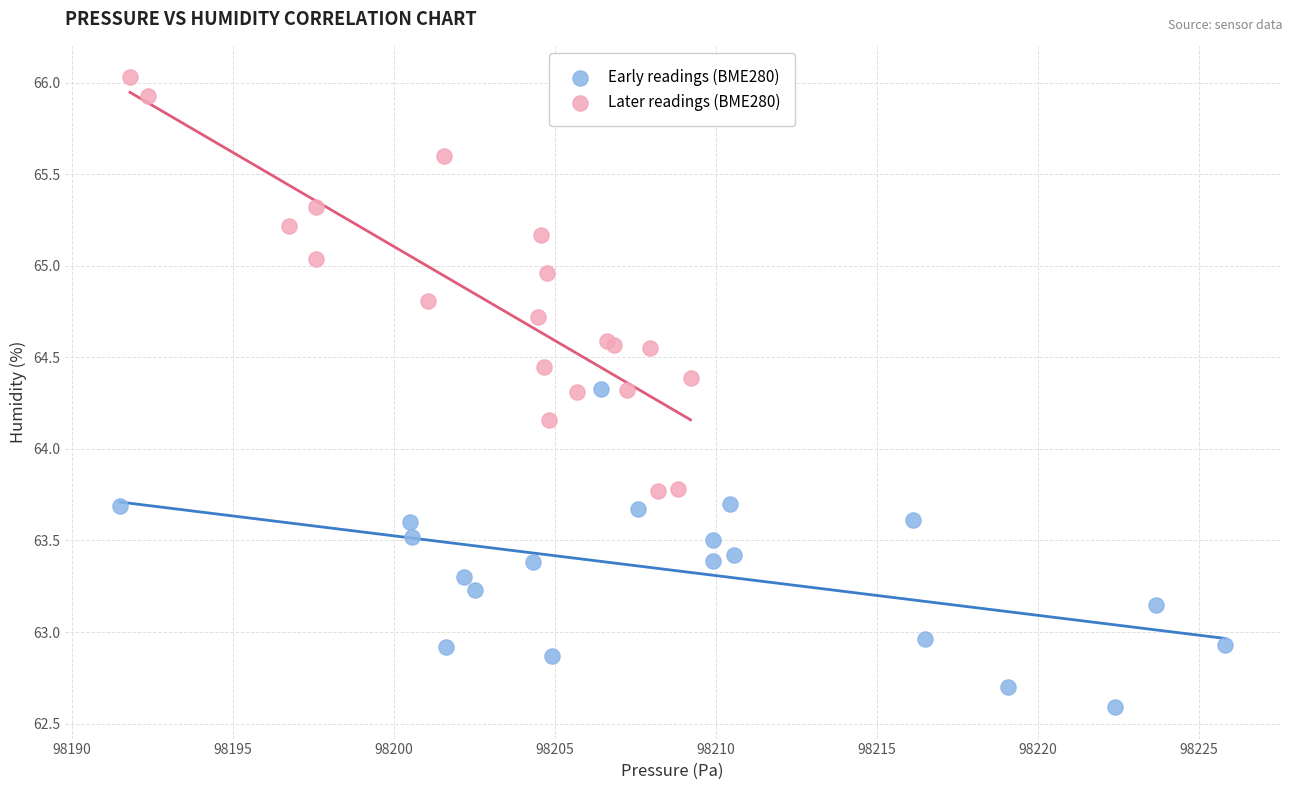

Which series contains the lowest Y value?

Early readings (BME280)